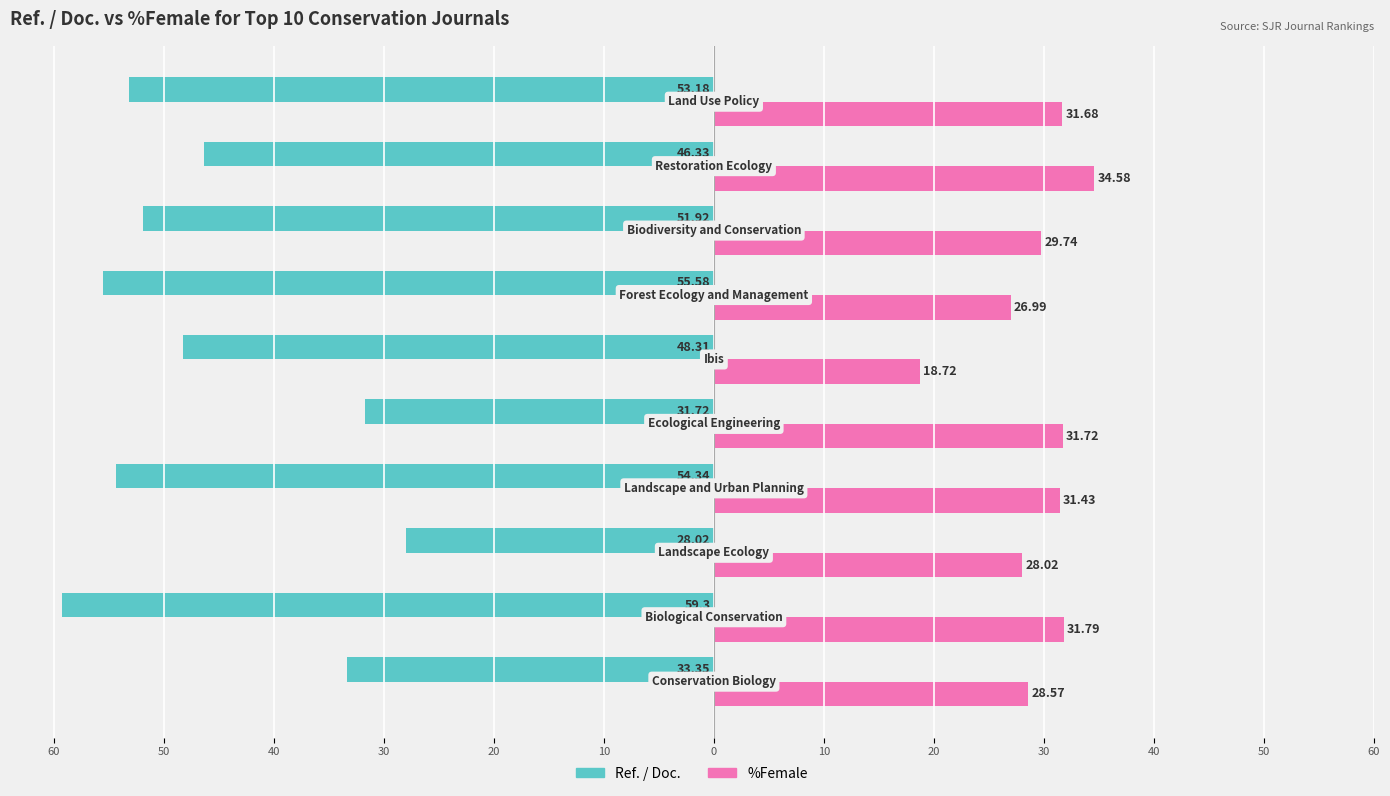

What are all the series names shown in the legend?

Ref. / Doc., %Female